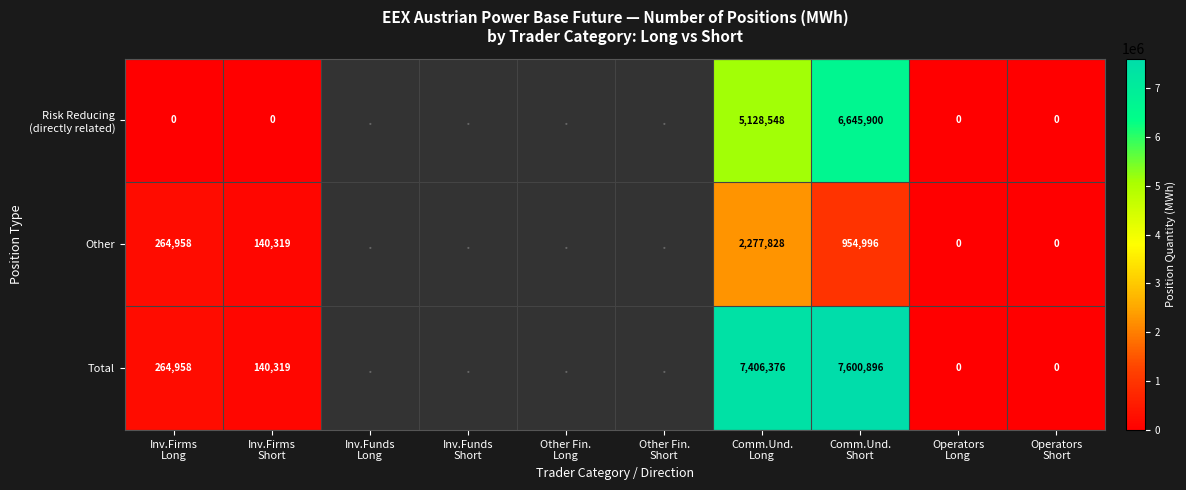

At which category is the sum across all series the highest?

Comm.Und.
Short